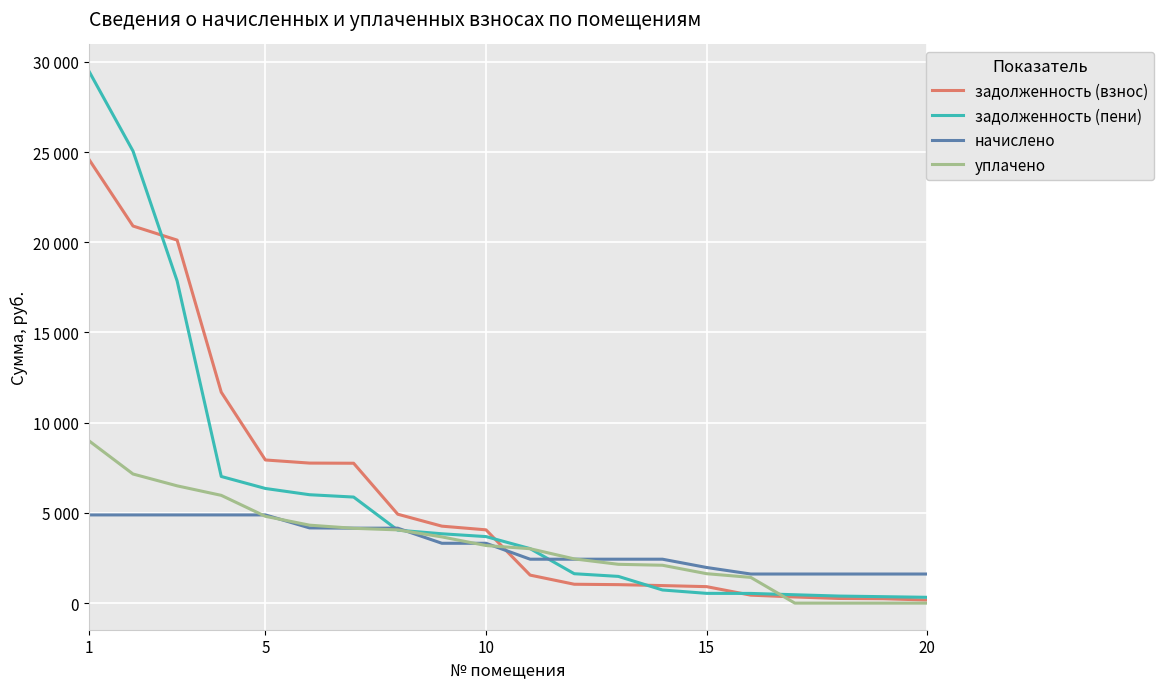

Which series ends up on top after the final intersection of задолженность (пени) and начислено?

начислено